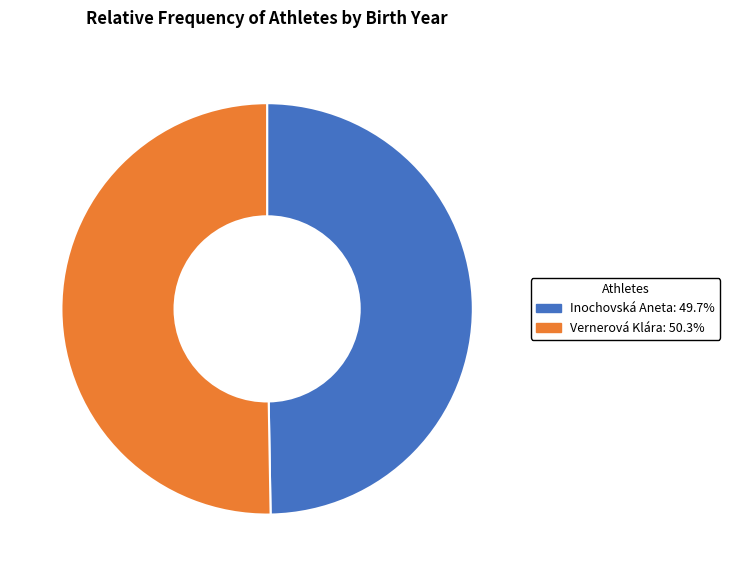

What is the smallest slice in the pie chart?

Inochovská Aneta